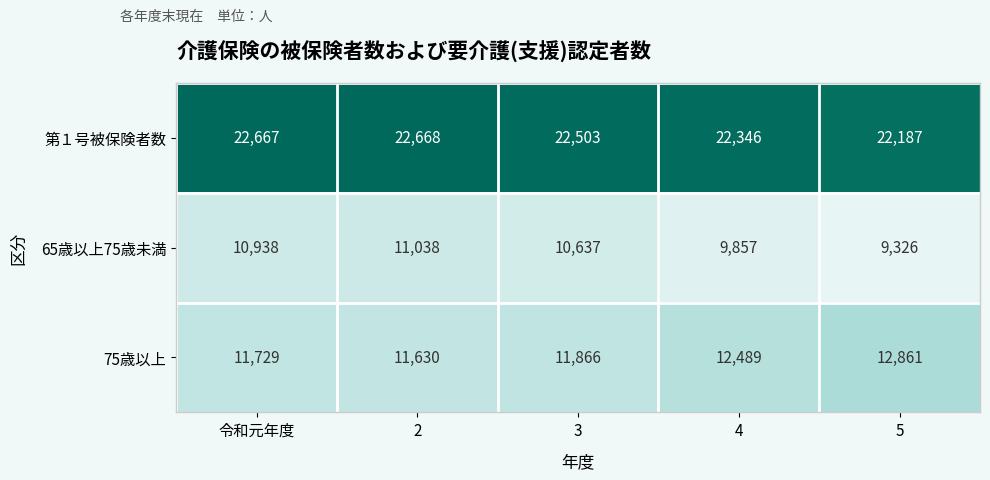

Count the number of categories in the chart.

5